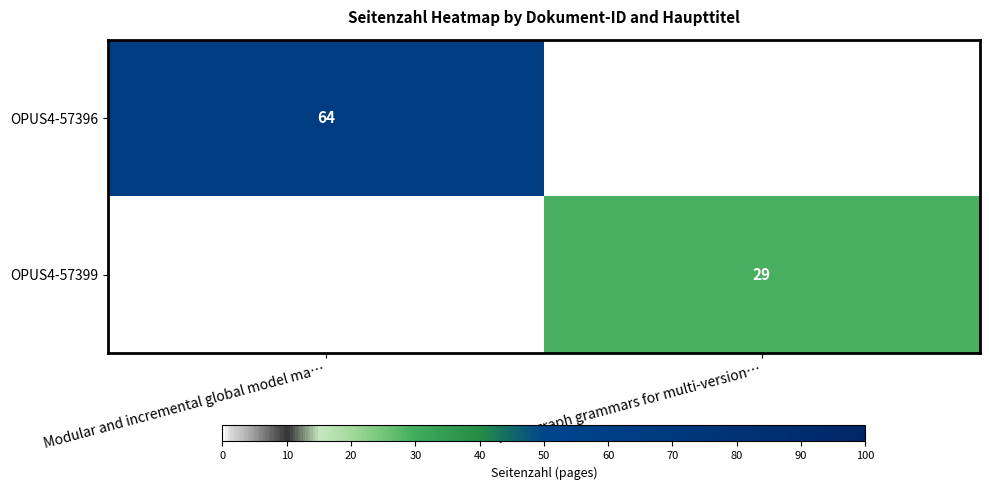

Count the number of data series in this chart.

2